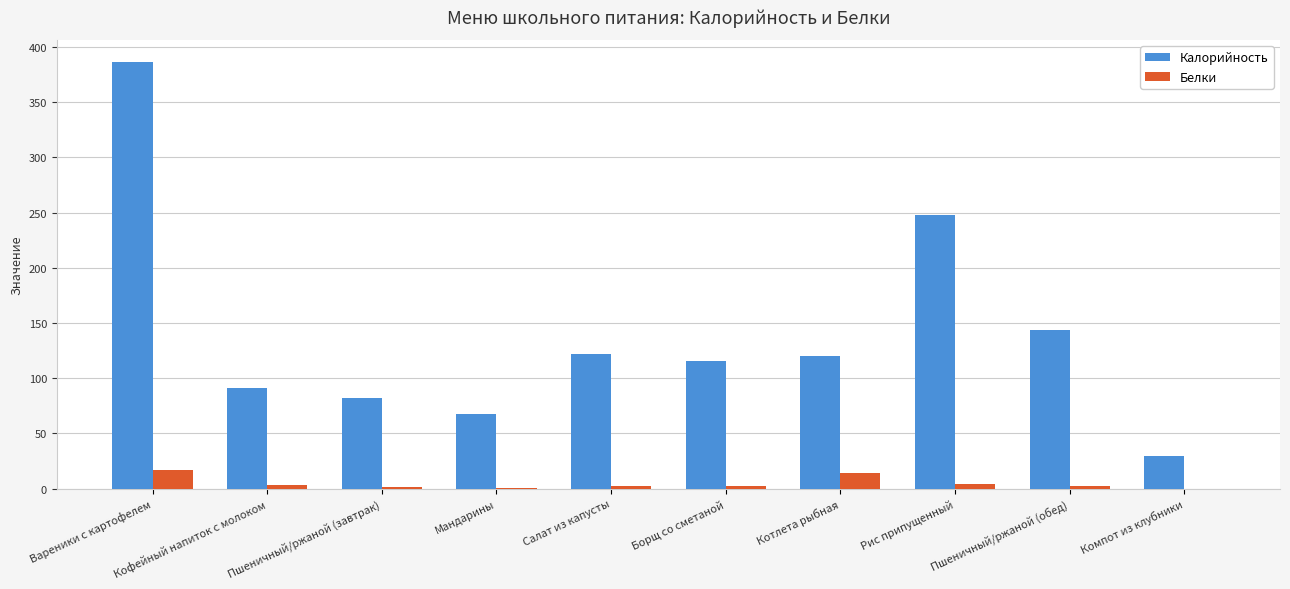

What is the maximum value for Белки?

17.3